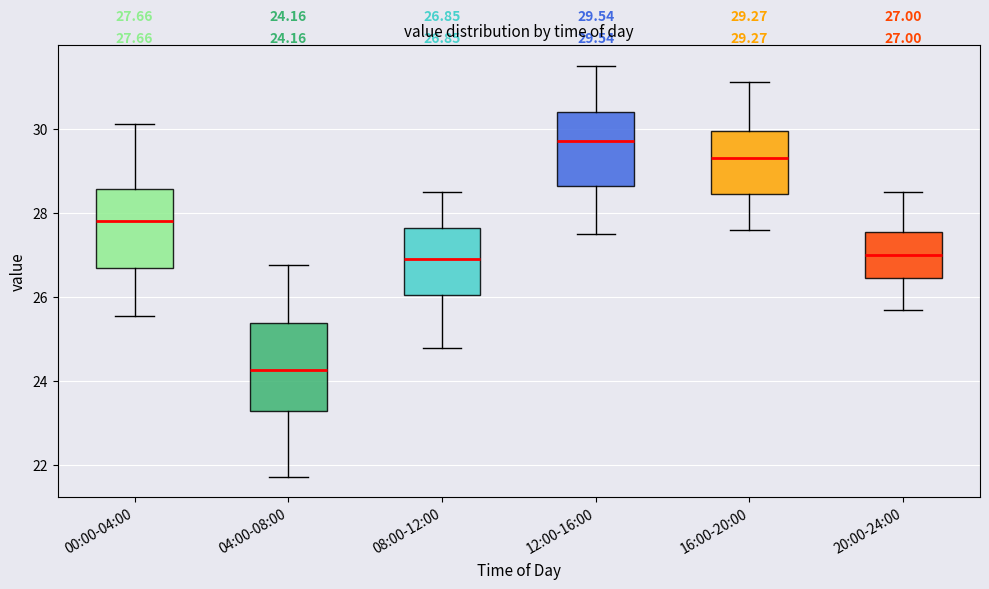

Which box's median line is the highest?

12:00-16:00